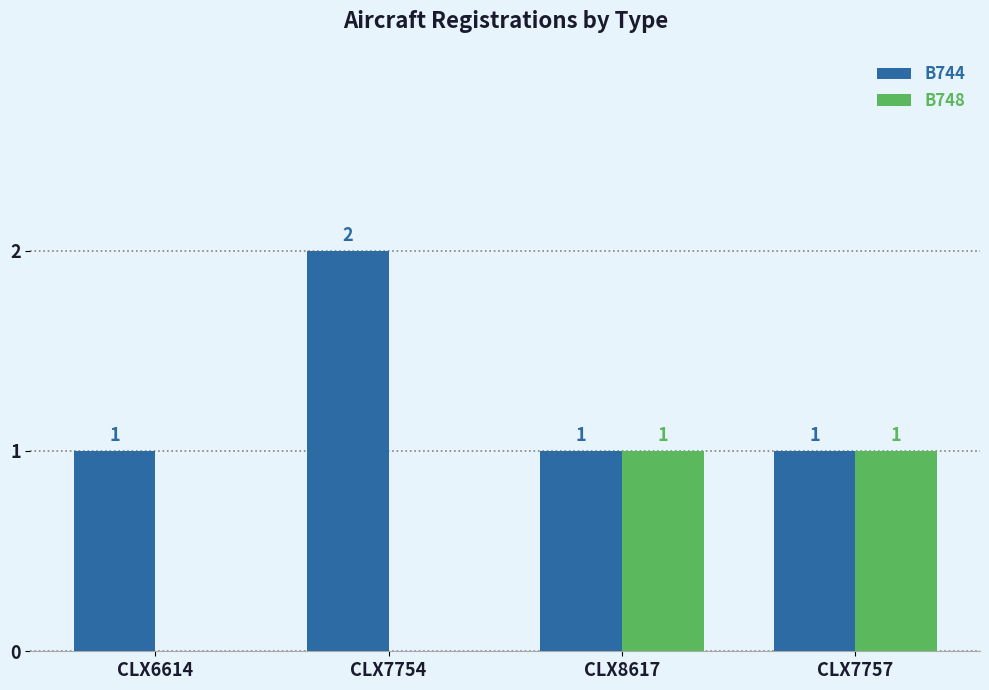

What is the maximum value shown in the chart?

2